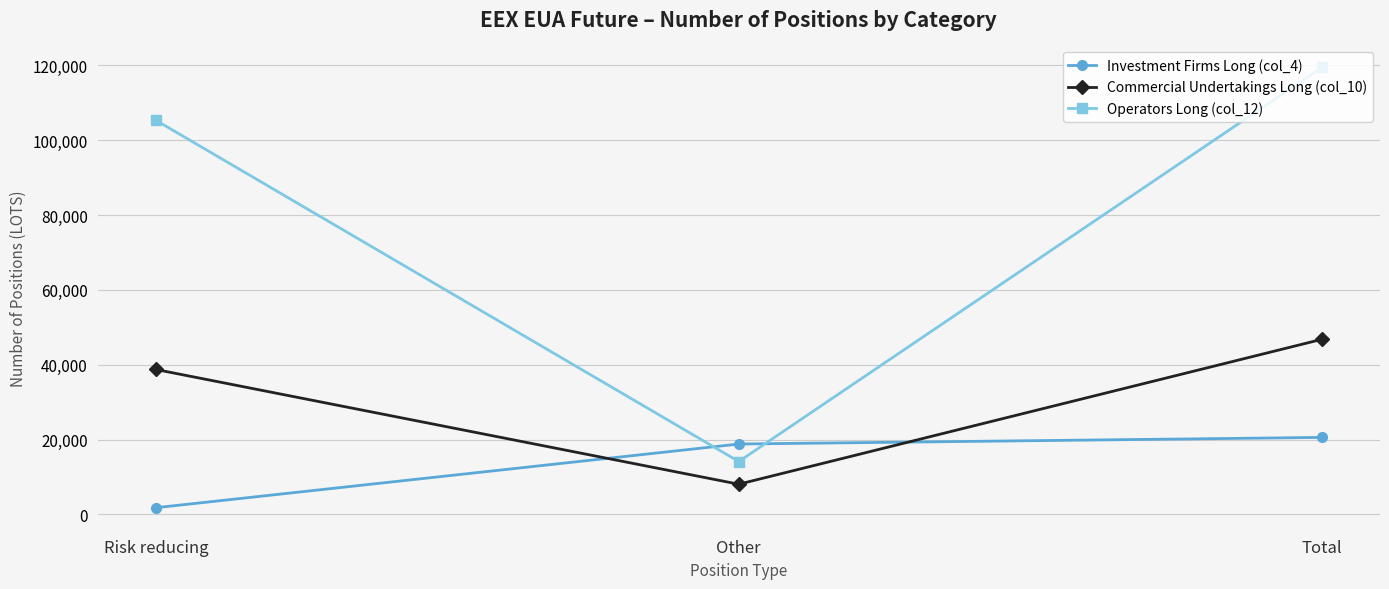

Reading left to right, transcribe all the data shown in this chart.

Investment Firms Long (col_4): Risk reducing=1769	Other=18793	Total=20562
Commercial Undertakings Long (col_10): Risk reducing=38721	Other=8050	Total=46771
Operators Long (col_12): Risk reducing=105346	Other=14115	Total=119461